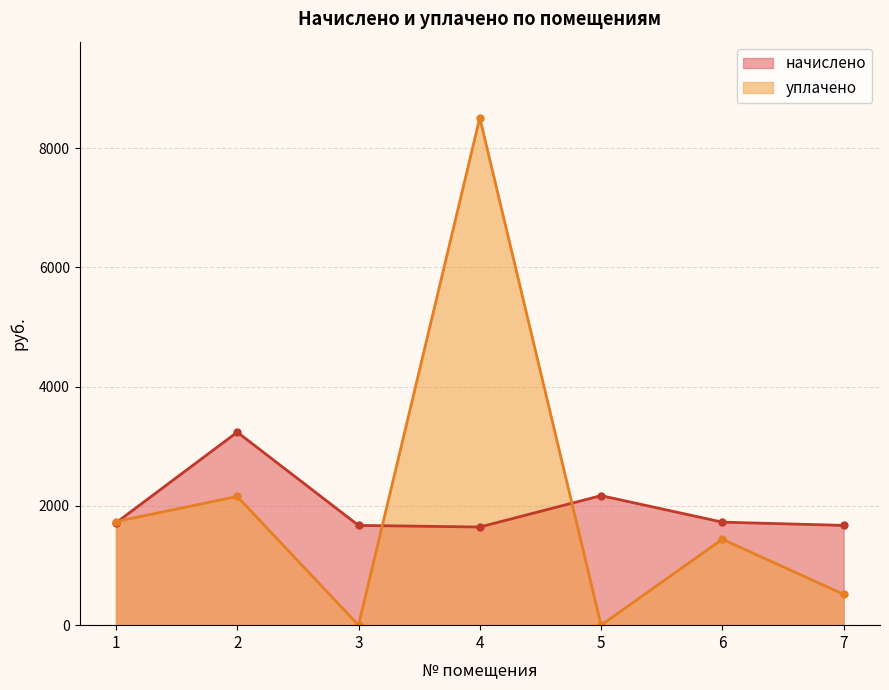

Where is the first local minimum for уплачено?

3